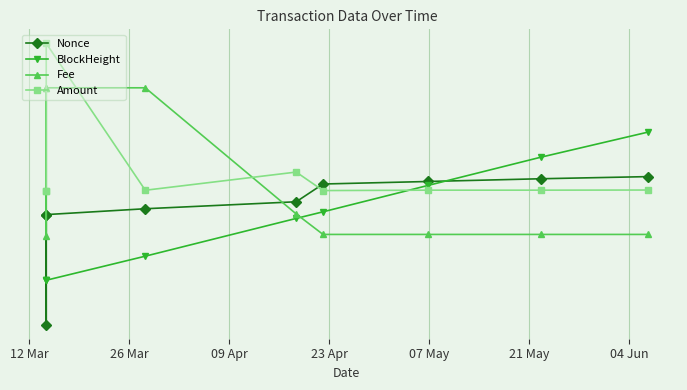

How many distinct data groups are displayed?

4